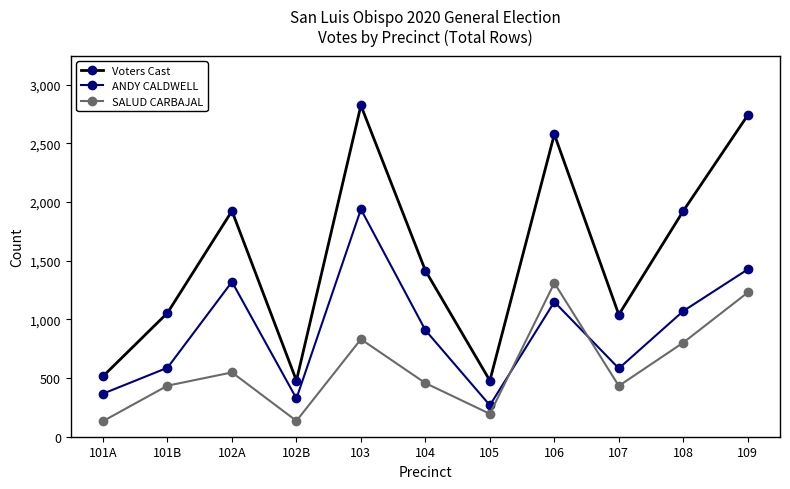

What position from the left is 102B?

4